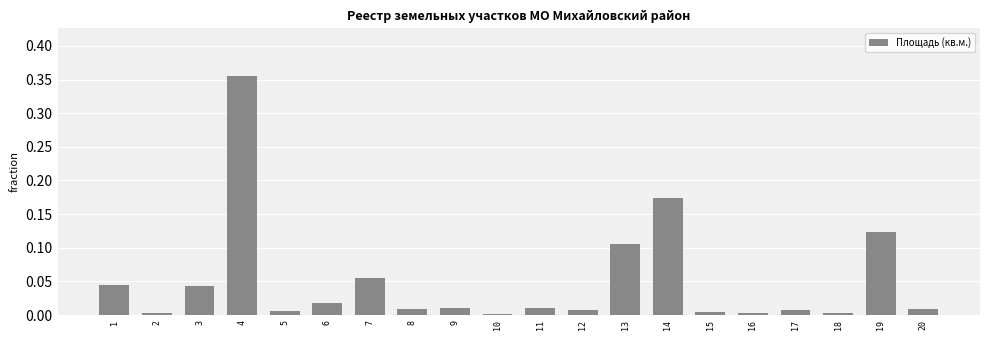

The chart shows a value of 0.0 at 8. True or false?

True